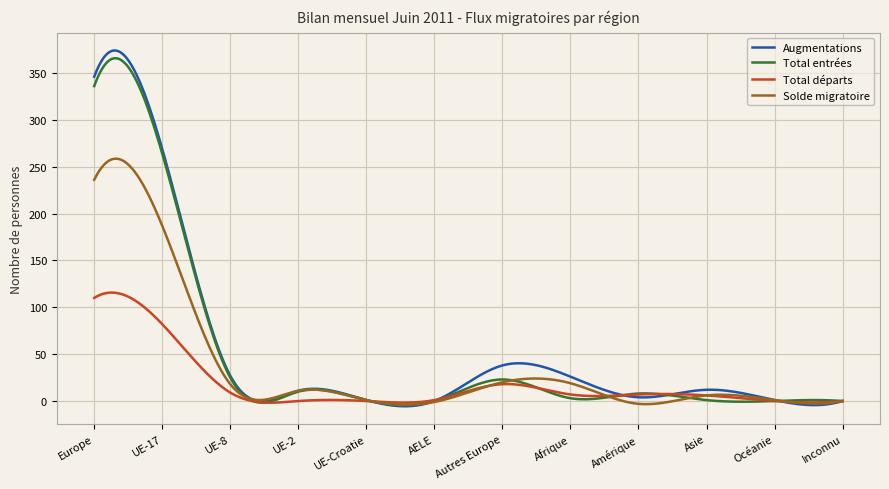

What is the maximum value shown in the chart?

374.1